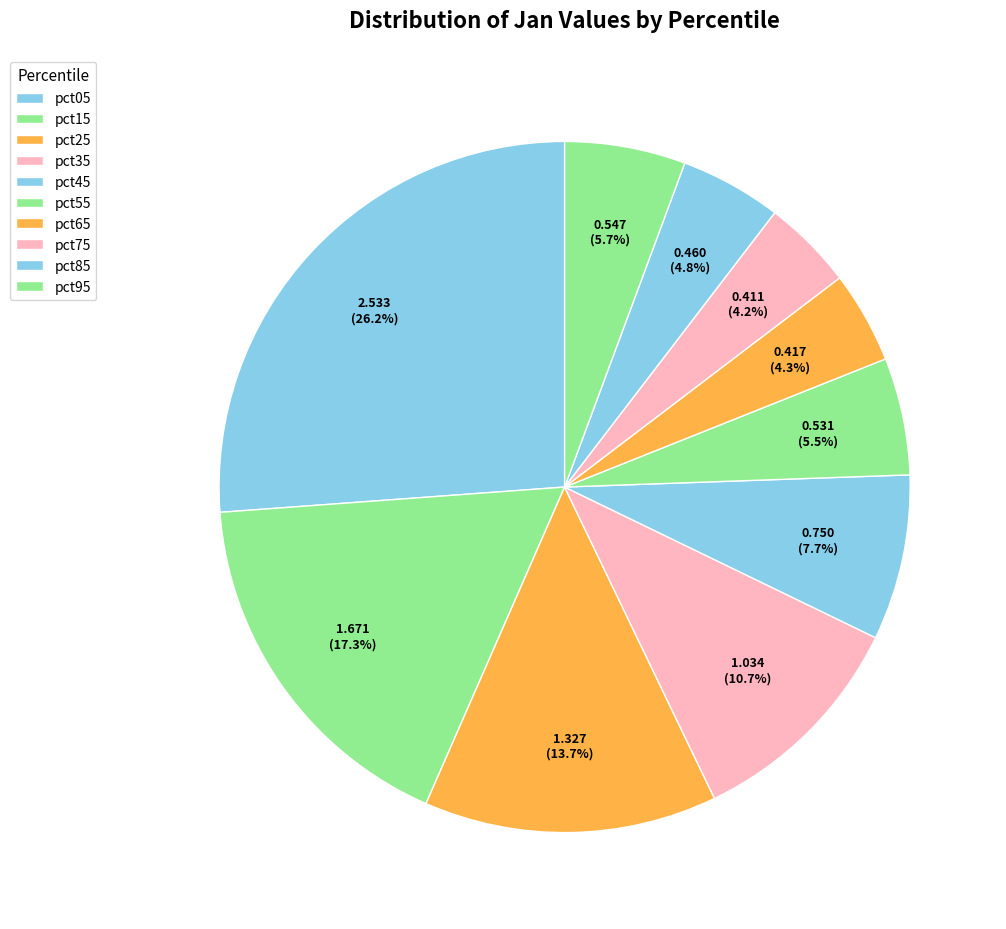

To the nearest percent, what percentage of the pie is pct75?

4%